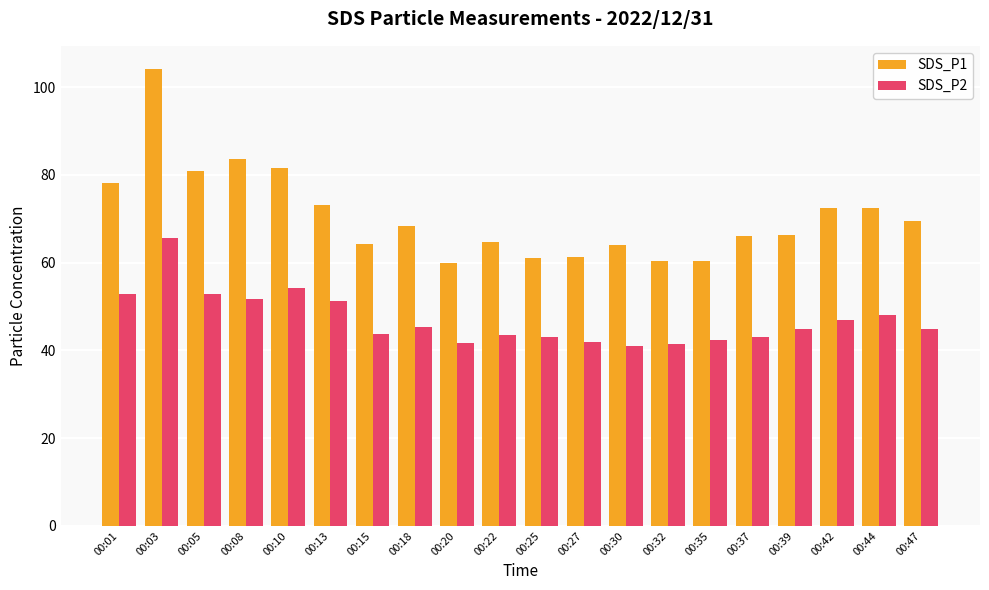

The value of SDS_P1 at 00:30 is 88.7. True or false?

False